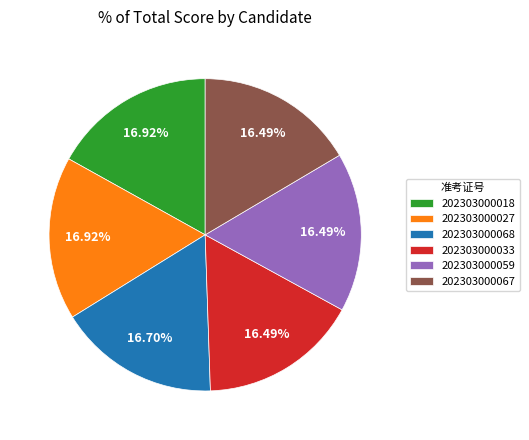

How many segments does this pie chart have?

6